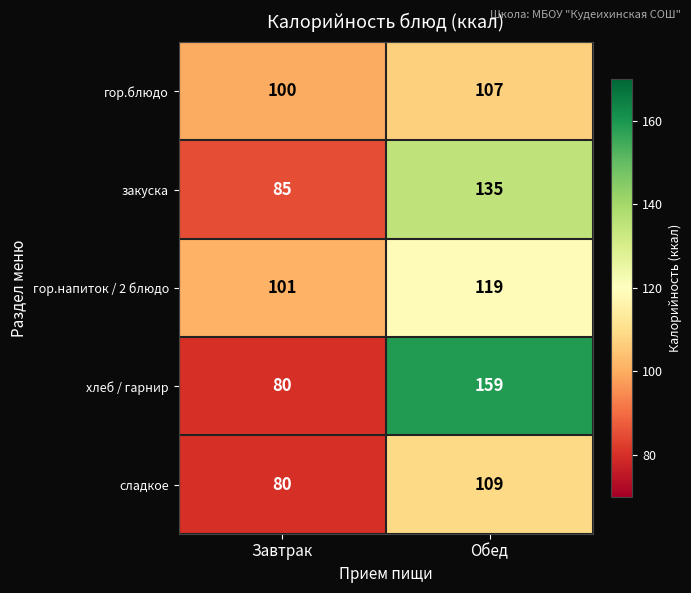

At which category is the sum across all series the highest?

Обед